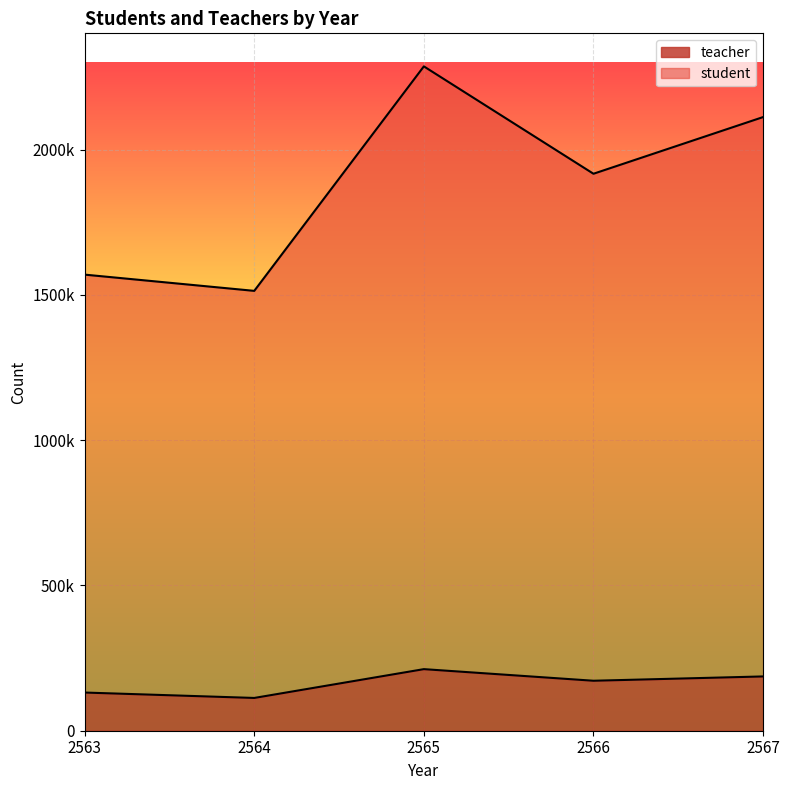

True or false: student and teacher cross at least once.

False